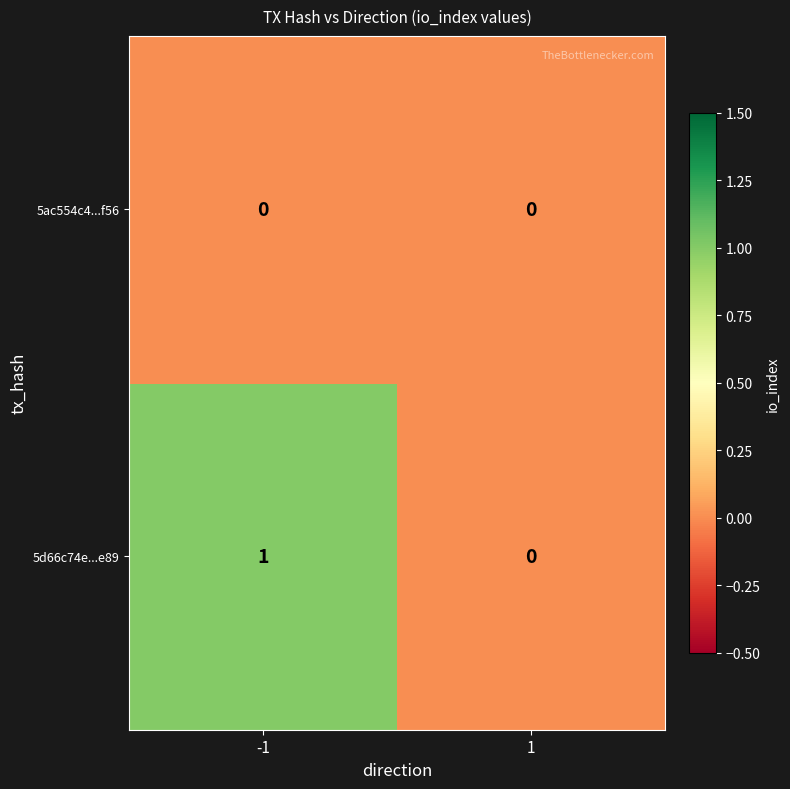

List the series in order of their peak value, lowest first.

5ac554c4...f56, 5d66c74e...e89